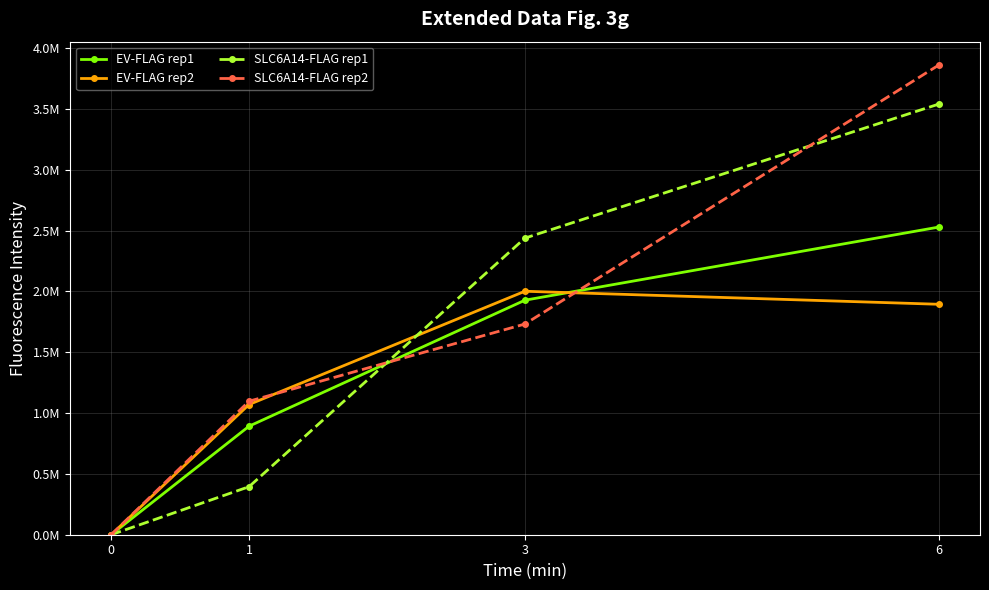

What is the spread (max minus min) of values at 6?

1965329.5